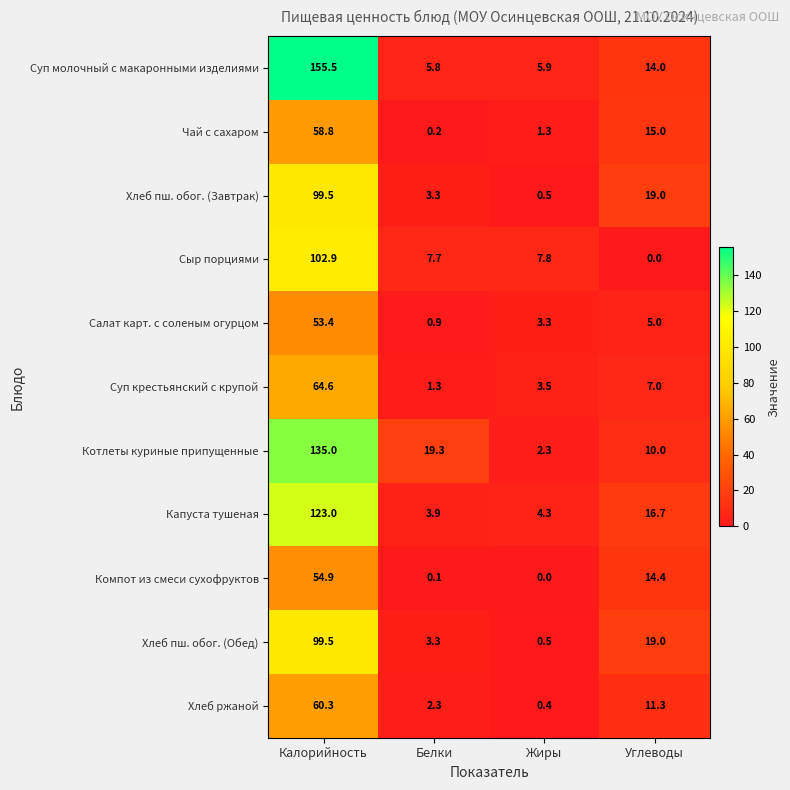

Where is Котлеты куриные припущенные nearest to the value 68?

Белки